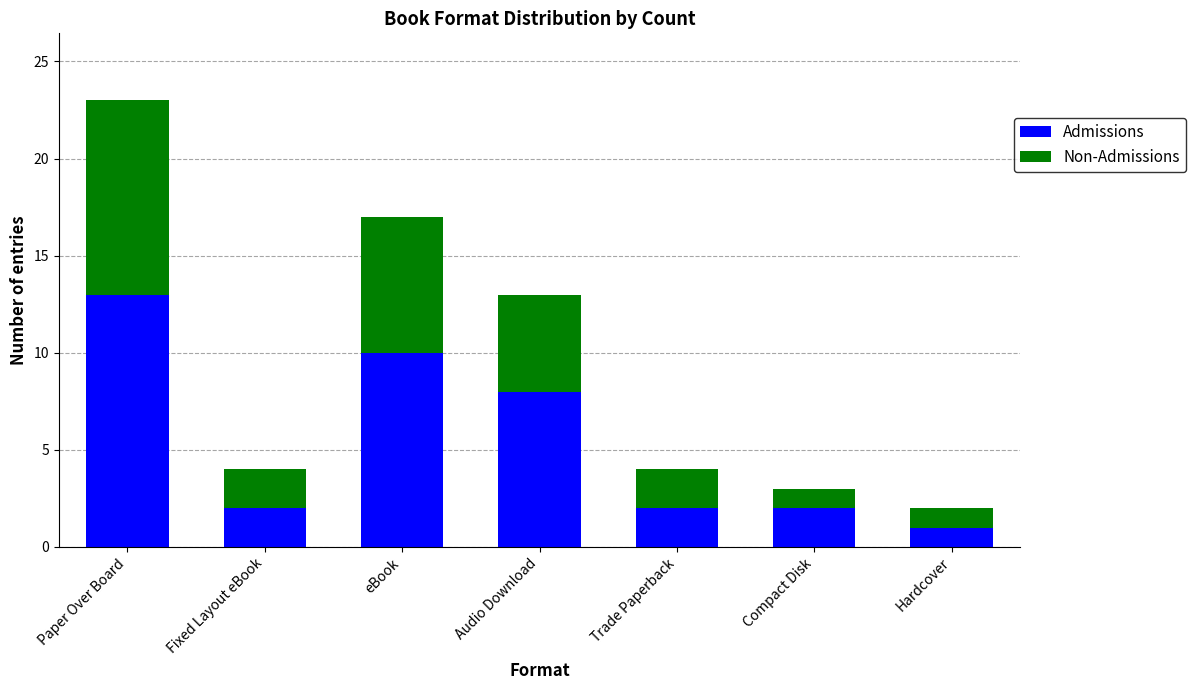

Reading right to left, what are the values for Admissions?

Hardcover=1	Compact Disk=2	Trade Paperback=2	Audio Download=8	eBook=10	Fixed Layout eBook=2	Paper Over Board=13